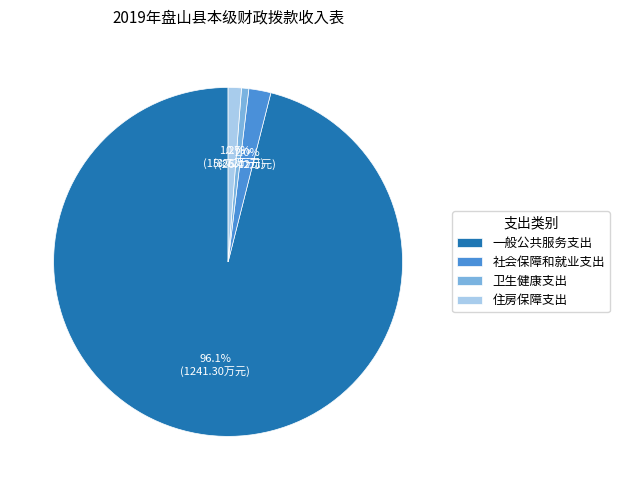

Combined, do 社会保障和就业支出 and 住房保障支出 account for over 50%?

No